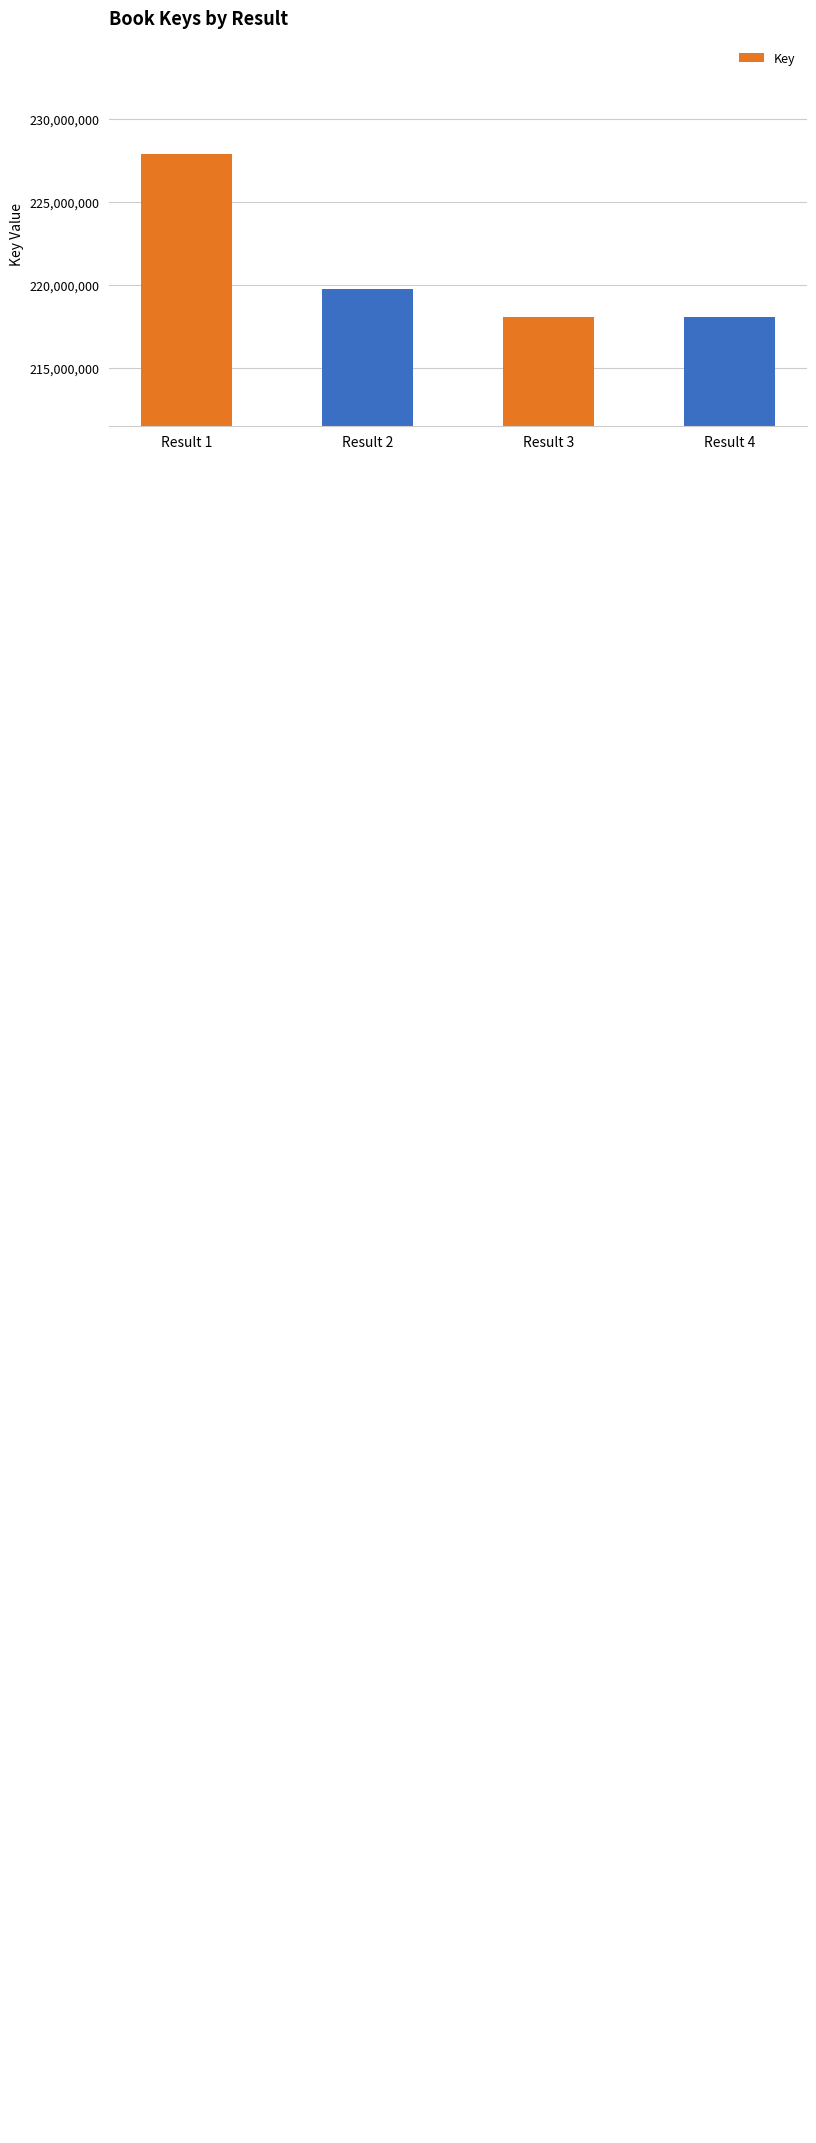

Reading left to right, extract all data points from this chart.

Result 1=227875672	Result 2=219740692	Result 3=218048093	Result 4=218047584